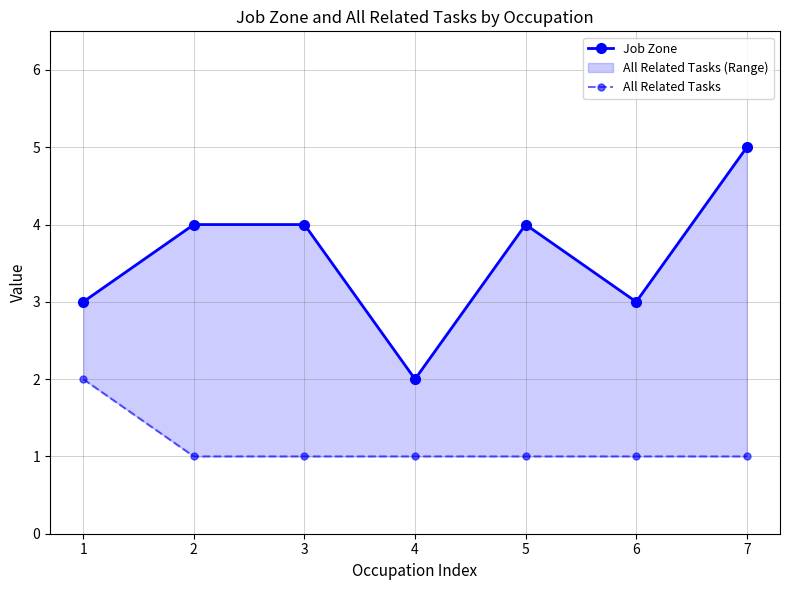

True or false: All Related Tasks and Job Zone intersect in this chart.

False